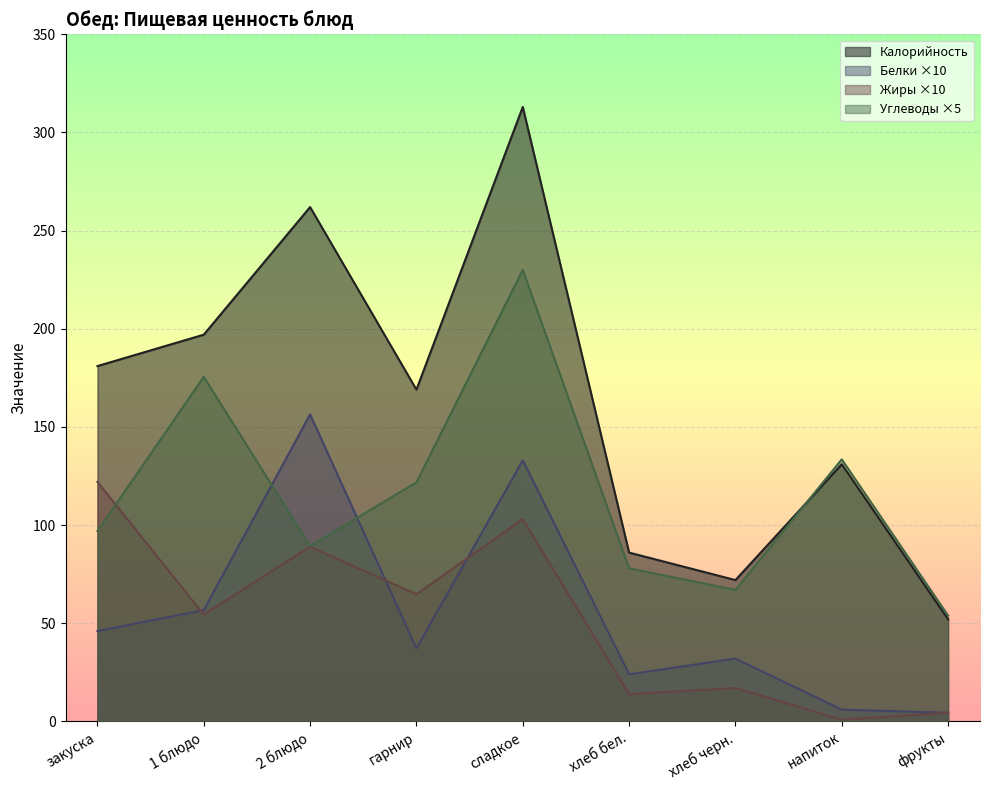

What is the difference between the maximum and minimum values in the Белки series?

152.0